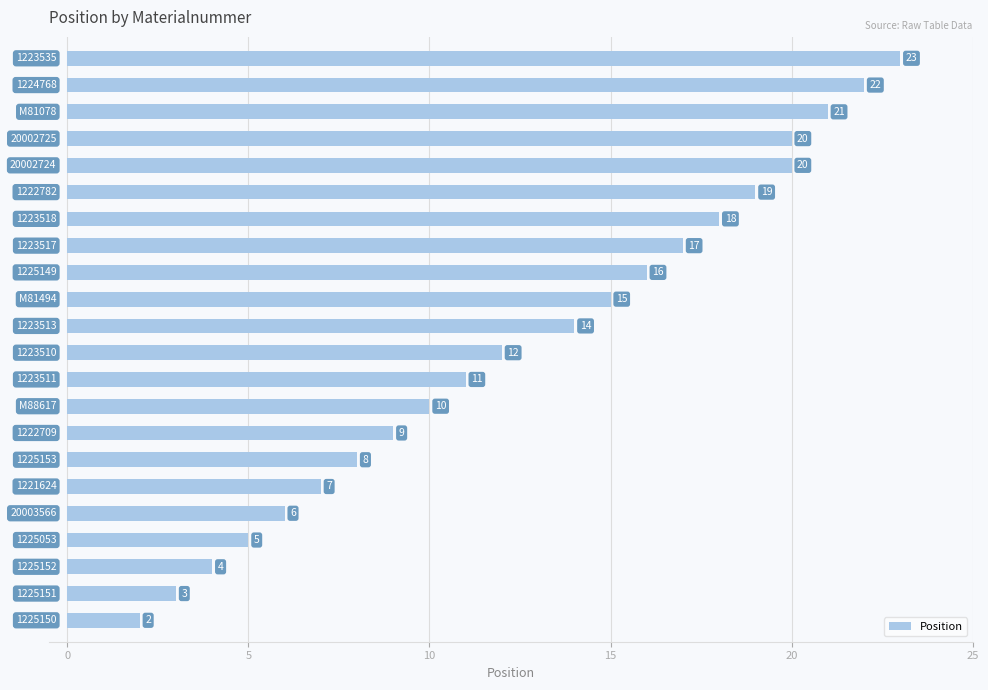

How many data points does each series have?

22